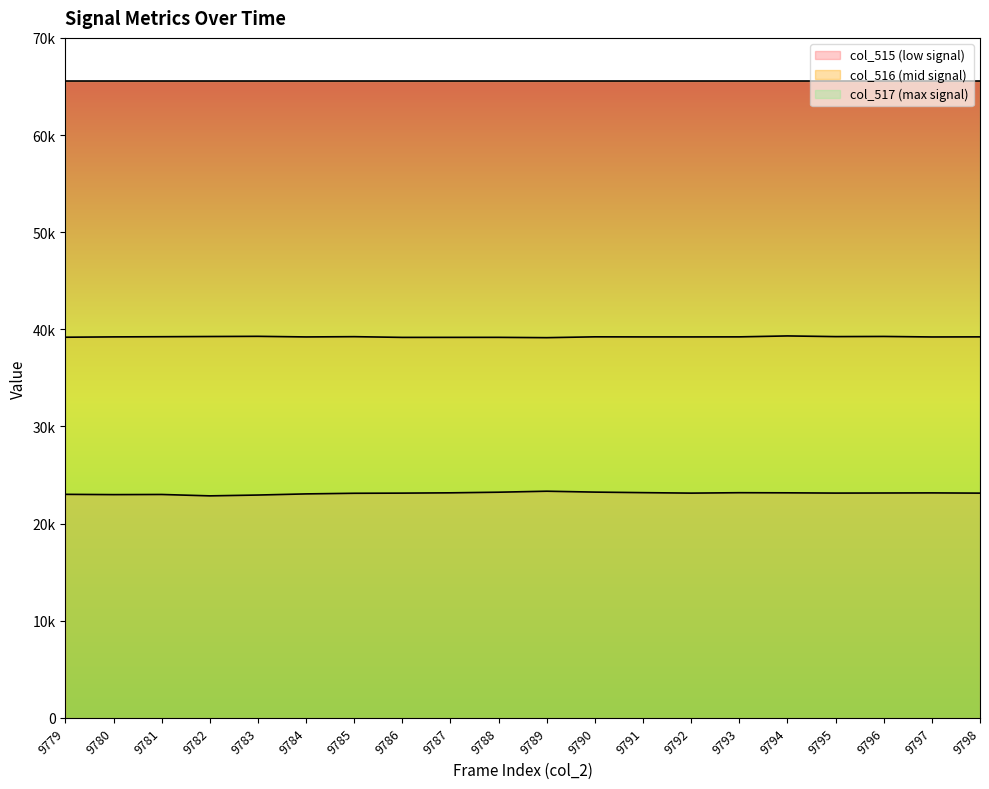

How many values in the col_515 series are below 23143?

10